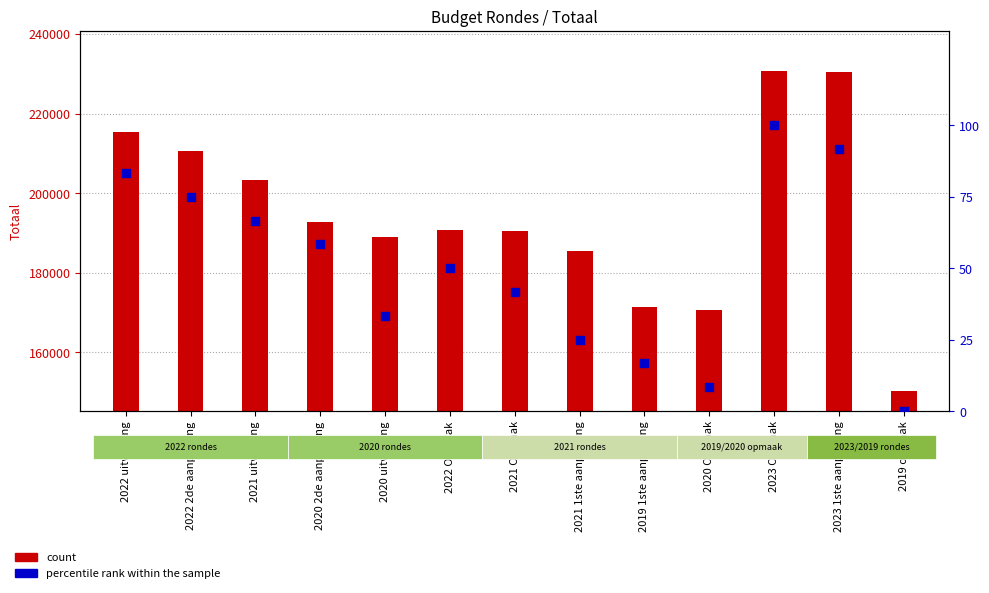

What is the change in value from 2020 2de aanpassing to 2021 Opmaak?

-16.7